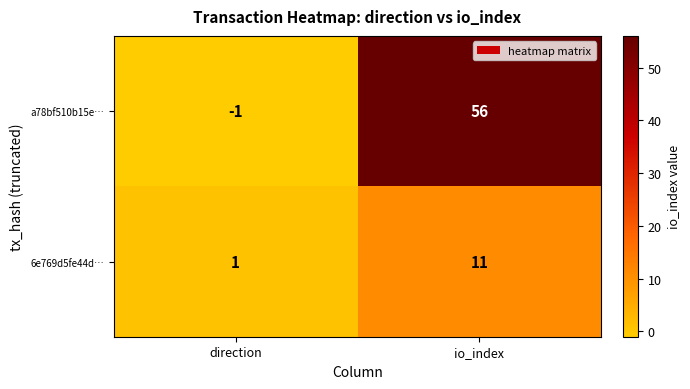

Where is 6e769d5fe44d… nearest to the value 6?

direction